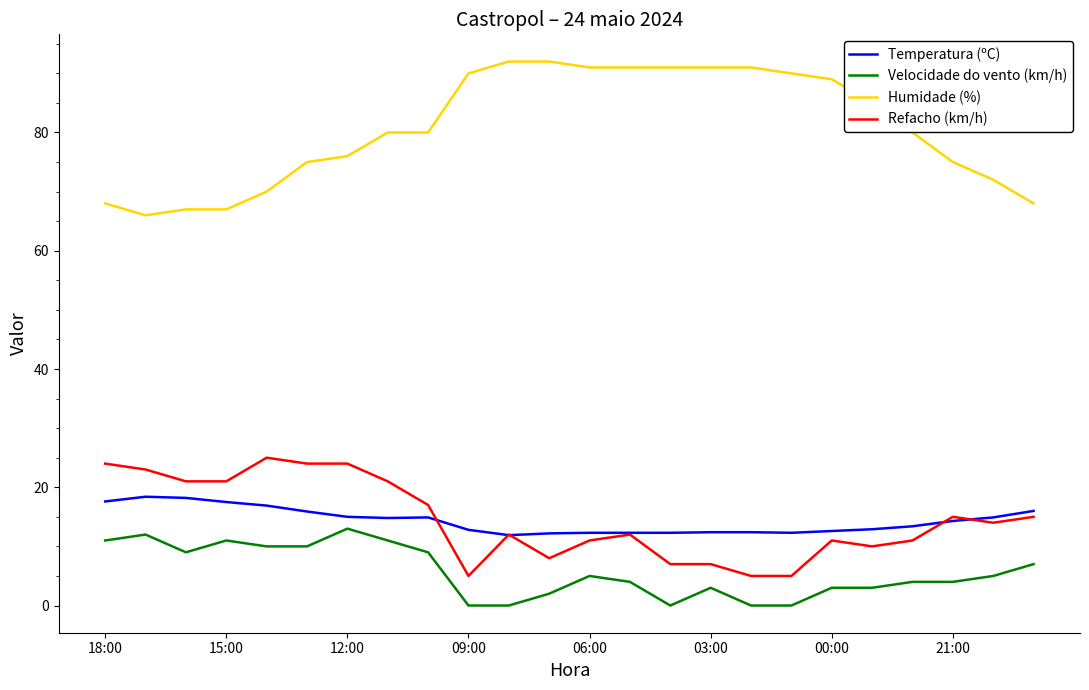

Which series has the widest spread of values?

Humidade (%)